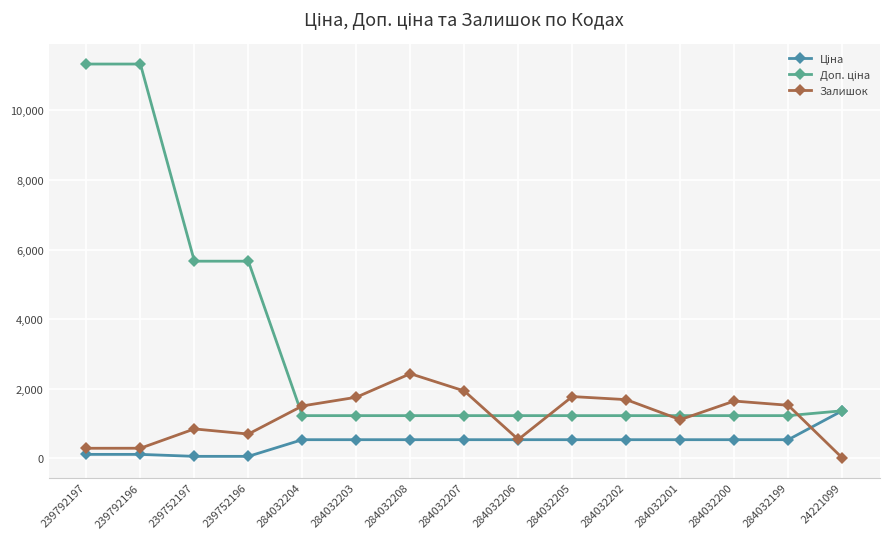

True or false: Залишок has a value of 1936.0 at 284032207.

True